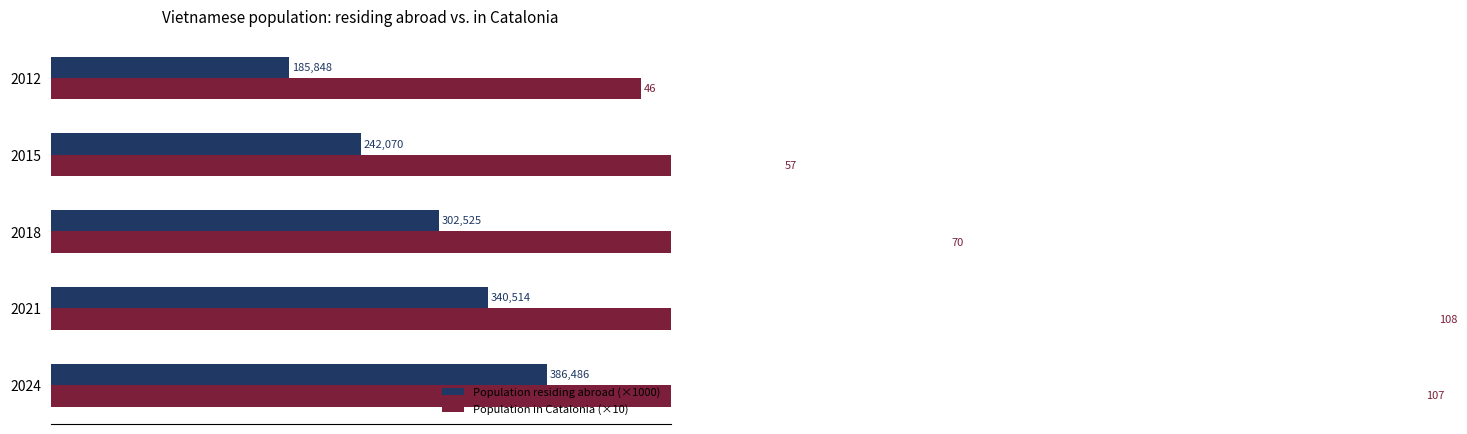

Does the chart contain stacked bars?

No